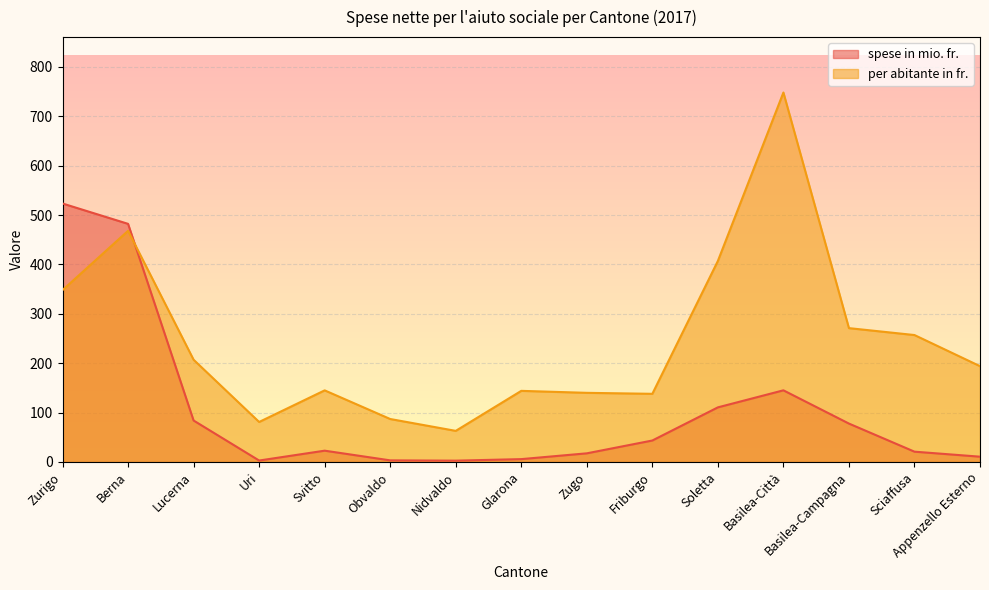

Reading left to right, list all the values displayed in this chart.

spese in mio. fr.: 523.3	482.1	84.0	2.9	22.9	3.3	2.7	5.8	17.5	43.5	110.6	145.1	77.8	20.9	10.7
per abitante in fr.: 348.0	468.0	207.0	81.0	145.0	87.0	63.0	144.0	140.0	138.0	407.0	748.0	271.0	257.0	194.0